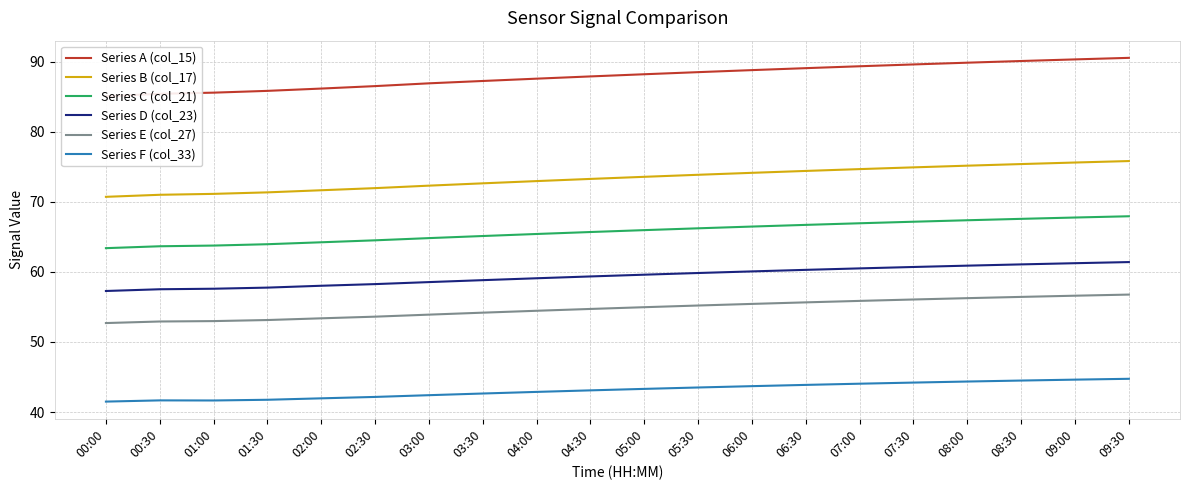

What is the value of the Series D (col_23) point at the 12th from the left?

59.8